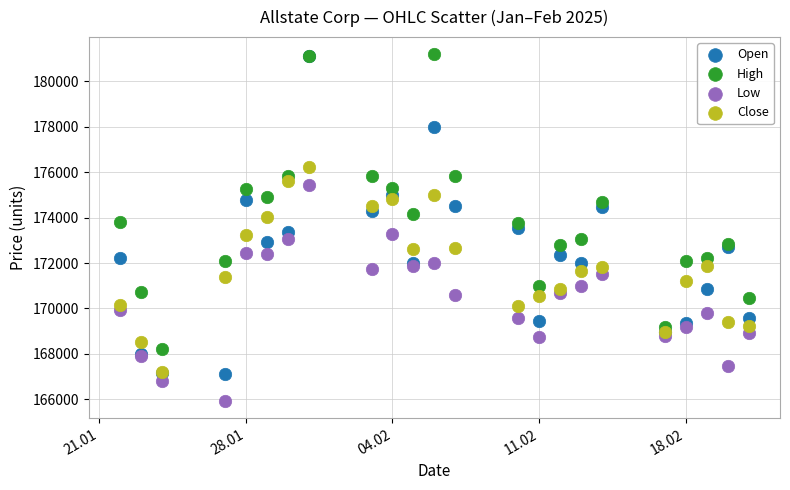

What are all the series names shown in the legend?

Open, High, Low, Close